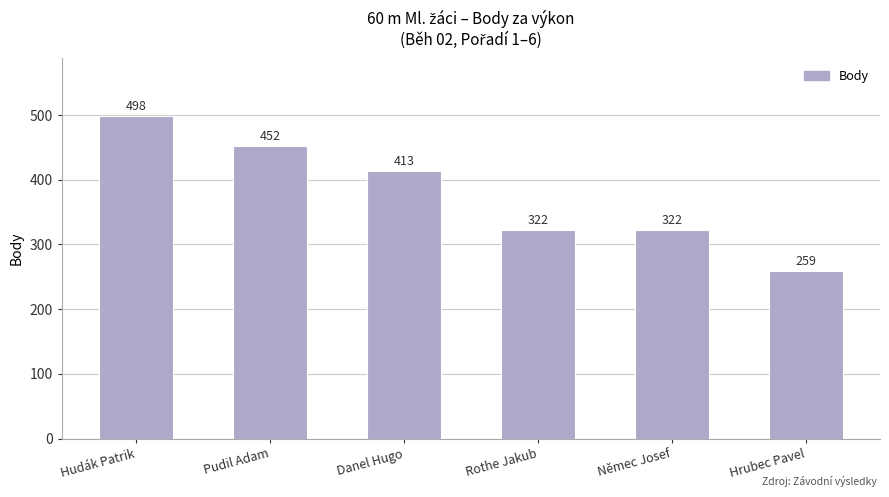

How many values are below 413?

3